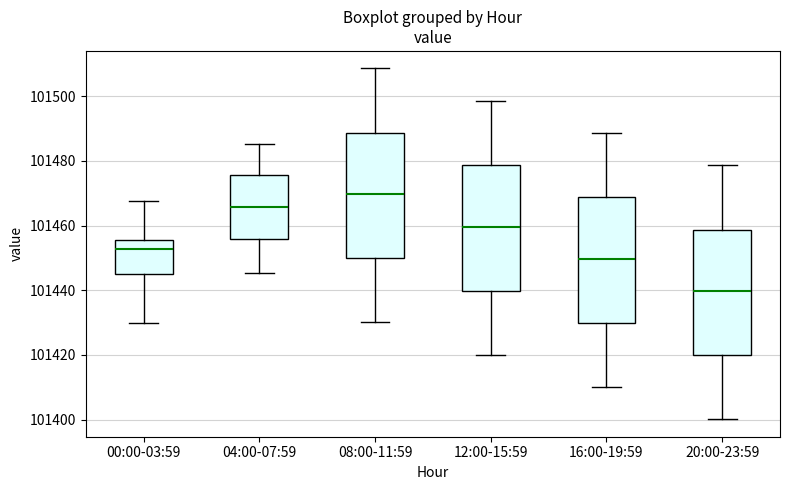

Reading left to right, transcribe this box plot: for each box, give where its median line is, the range the box spans, and where its two whiskers end, as read against the y-axis. The values are not printed on the chart, so give them approximately, as read against the axis.

00:00-03:59: median 101452, box 101444 to 101456, whiskers 101430 to 101468
04:00-07:59: median 101466, box 101456 to 101476, whiskers 101446 to 101486
08:00-11:59: median 101470, box 101450 to 101488, whiskers 101430 to 101508
12:00-15:59: median 101460, box 101440 to 101478, whiskers 101420 to 101498
16:00-19:59: median 101450, box 101430 to 101468, whiskers 101410 to 101488
20:00-23:59: median 101440, box 101420 to 101458, whiskers 101400 to 101478